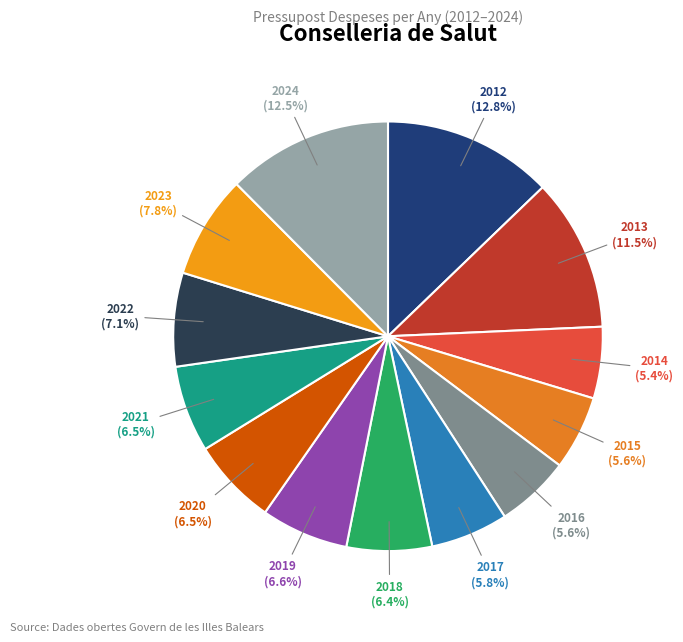

How many segments does this pie chart have?

13